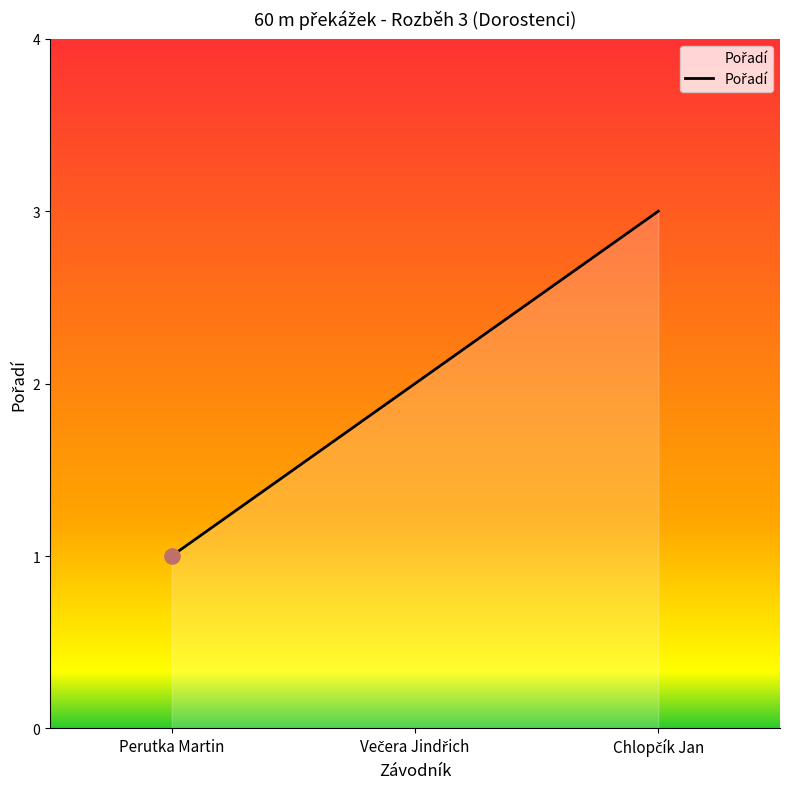

What is the maximum value shown in the chart?

3